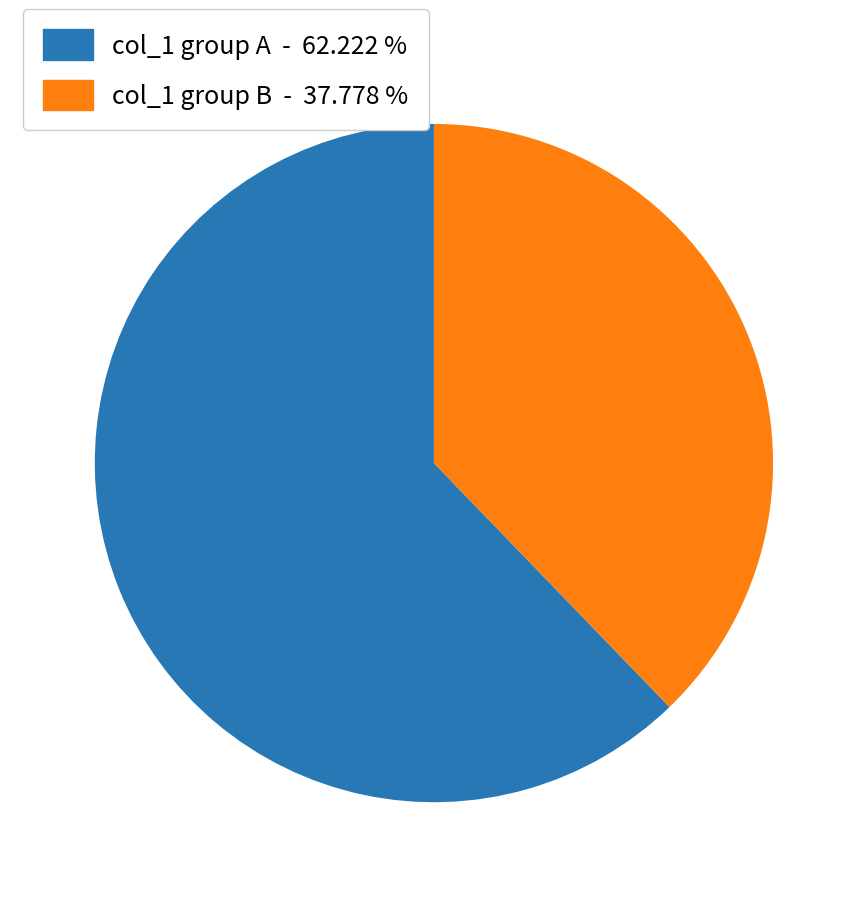

How many slices are in this pie chart?

2